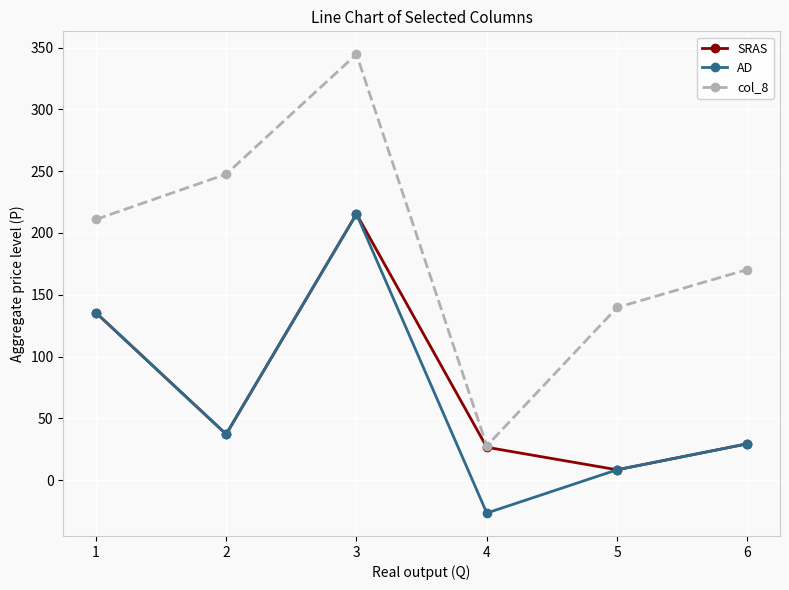

What are all the series names shown in the legend?

SRAS, AD, col_8